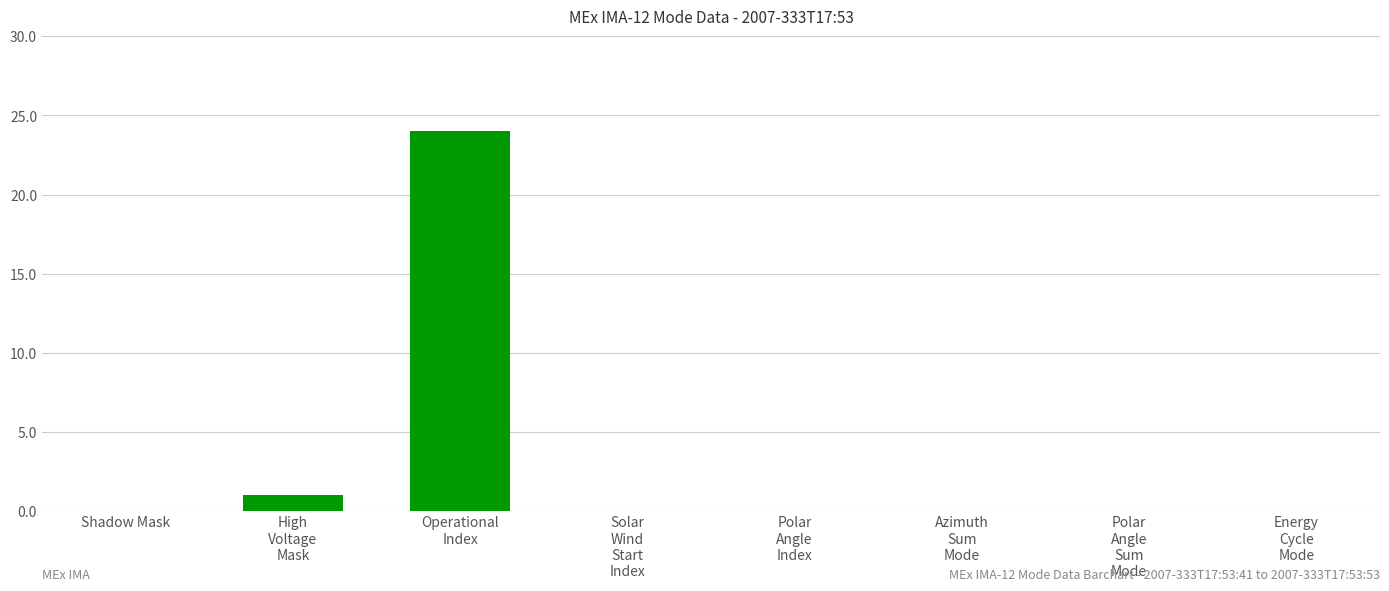

Reading right to left, extract all data points from this chart.

Energy
Cycle
Mode=0	Polar
Angle
Sum
Mode=0	Azimuth
Sum
Mode=0	Polar
Angle
Index=0	Solar
Wind
Start
Index=0	Operational
Index=24	High
Voltage
Mask=1	Shadow Mask=0